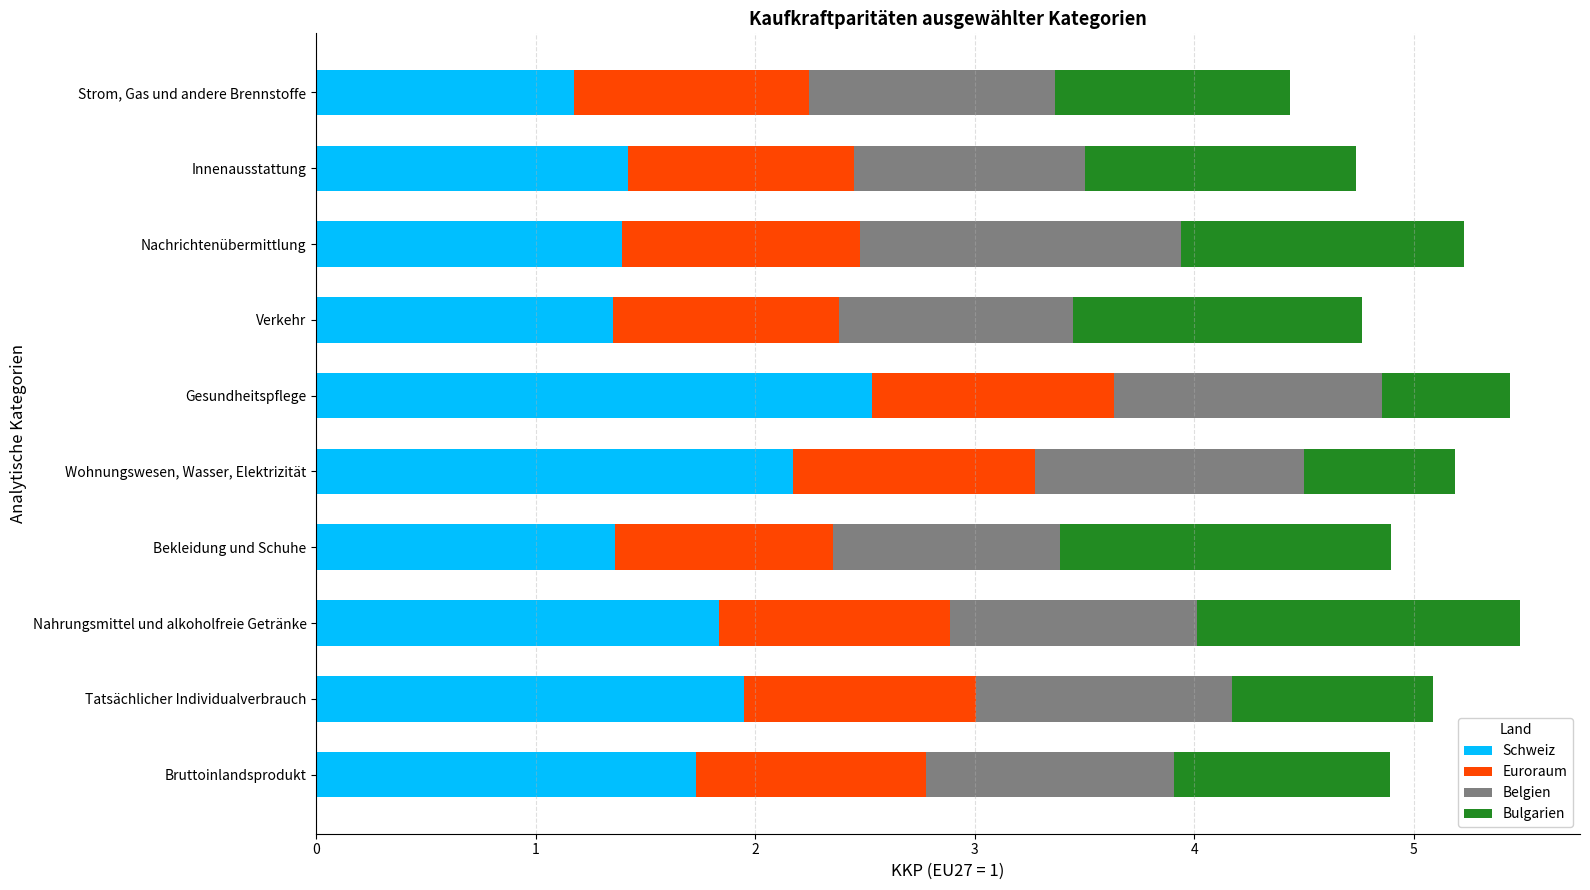

What is the total value across all series at Gesundheitspflege?

5.4